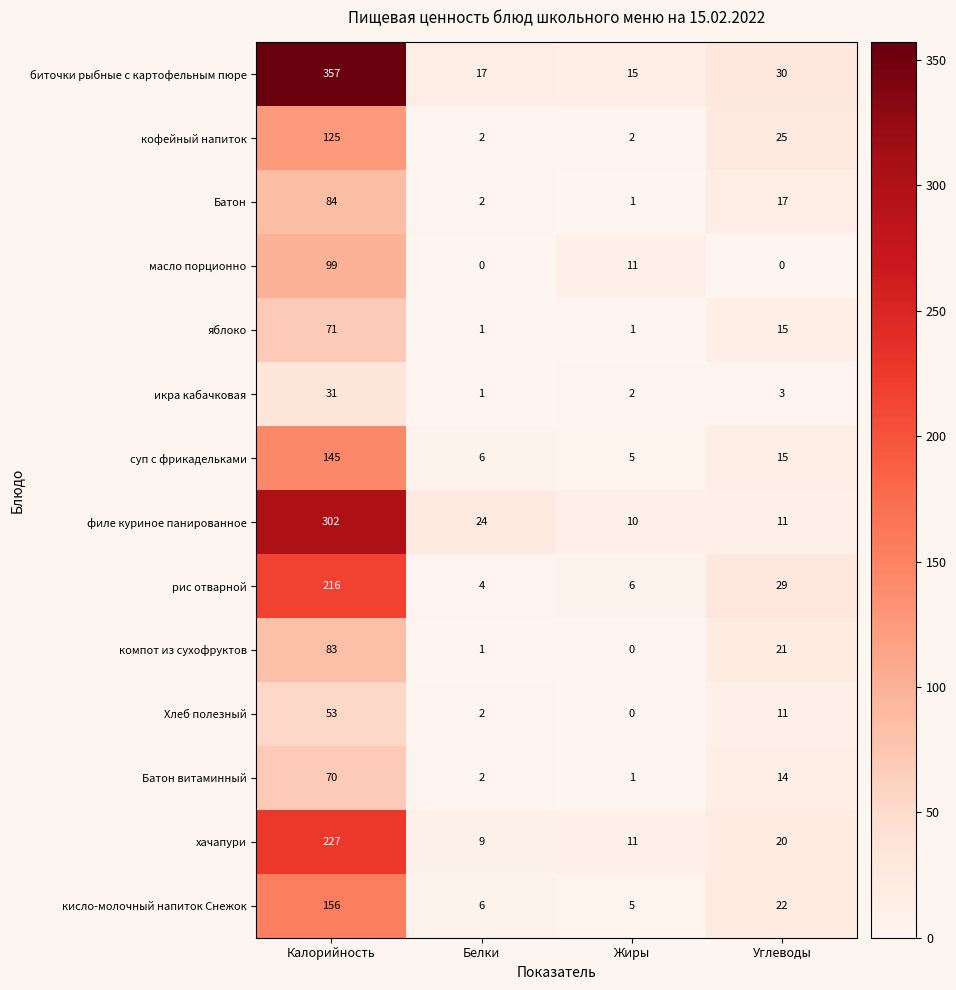

Which series changed the most between Калорийность and Углеводы?

биточки рыбные с картофельным пюре